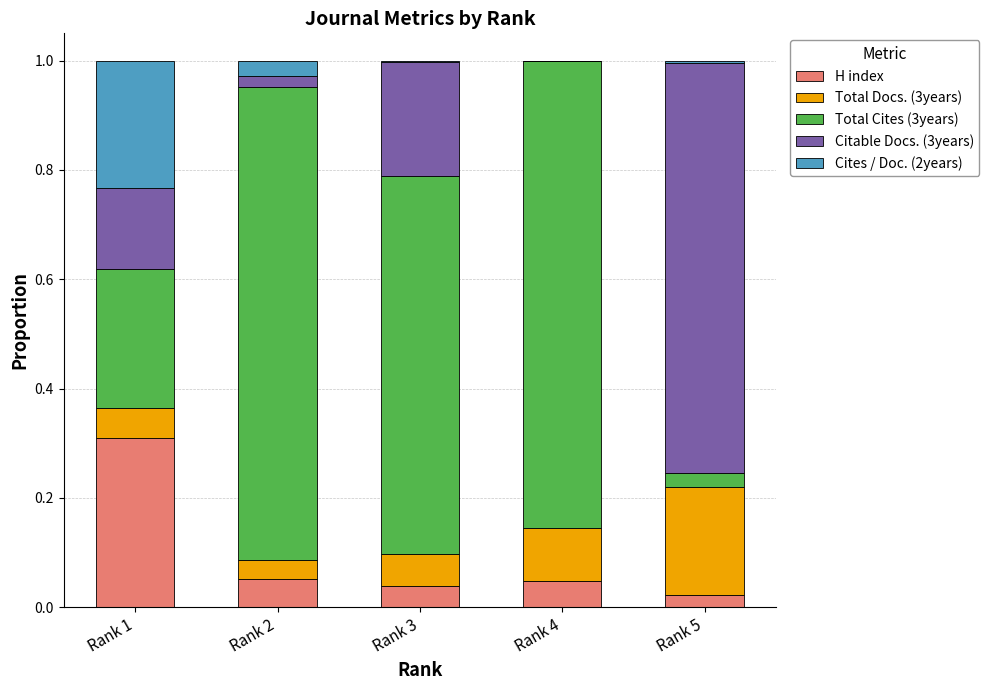

What is the total value across all series at Rank 4?

1.0